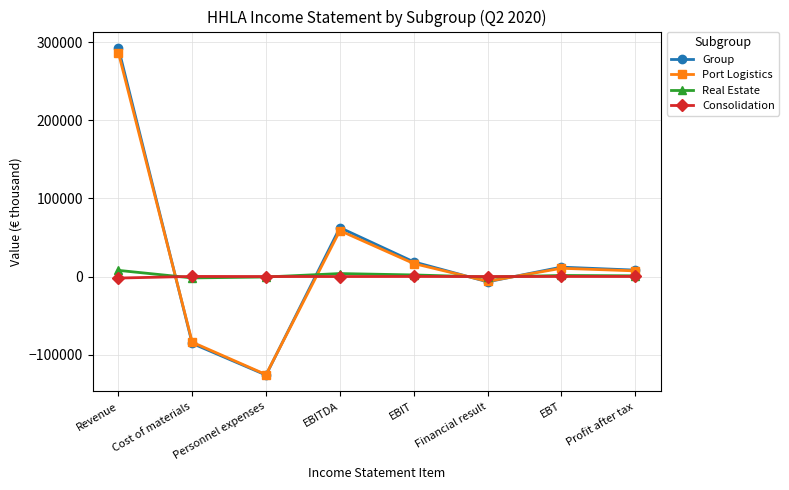

What is the label of the 6th point from the right?

Personnel expenses